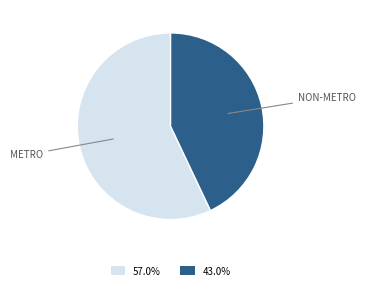

Is there any slice that represents more than half of the pie?

Yes